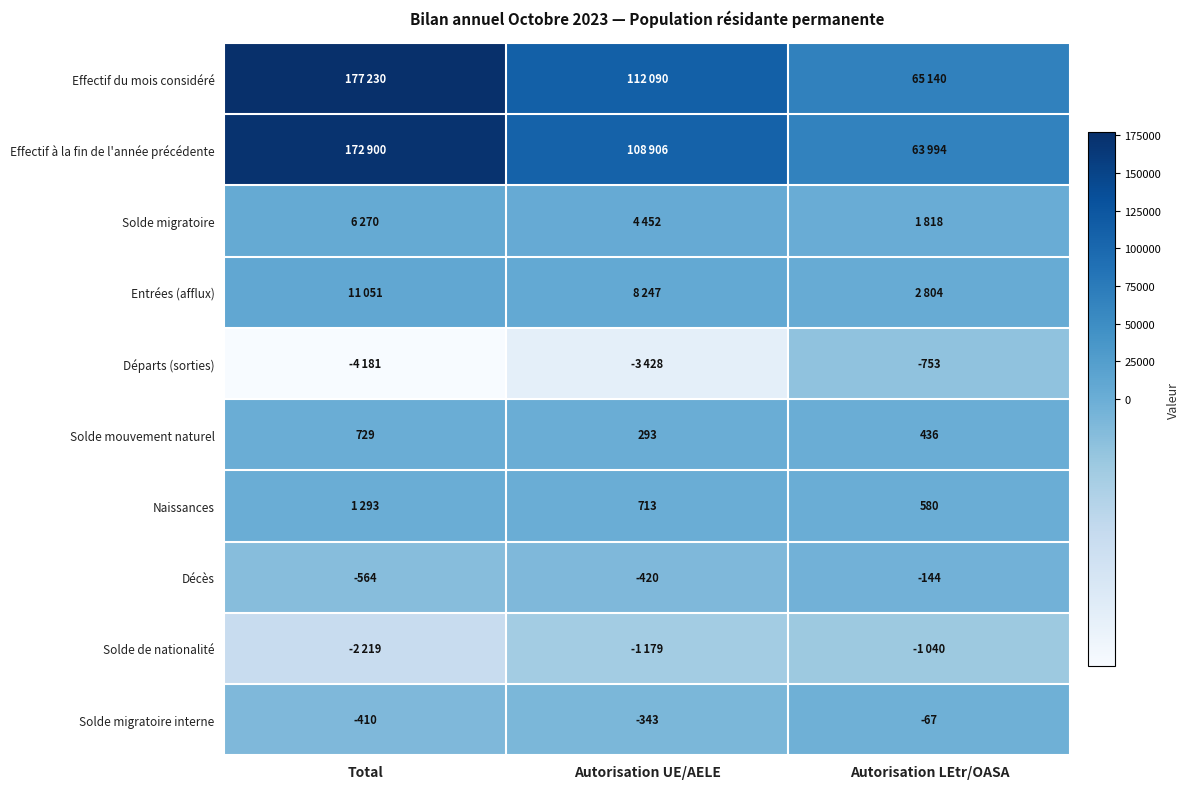

What value does the Solde mouvement naturel series have at Autorisation LEtr/OASA, to the nearest 10?

440